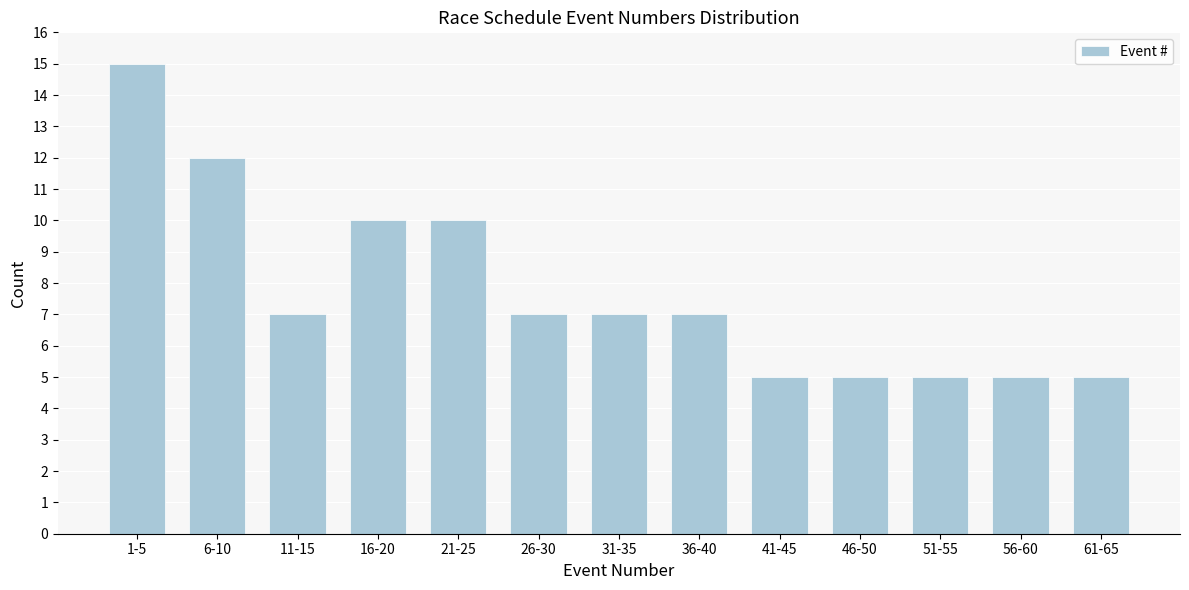

Reading left to right, what are all the values shown in this chart?

15	12	7	10	10	7	7	7	5	5	5	5	5